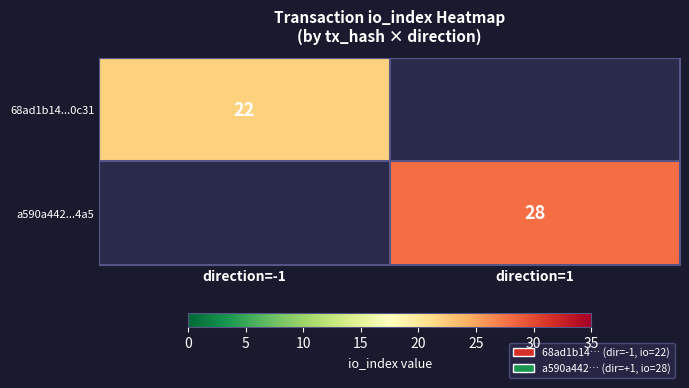

True or false: 68ad1b14...0c31 has a value of 30 at direction=-1.

False